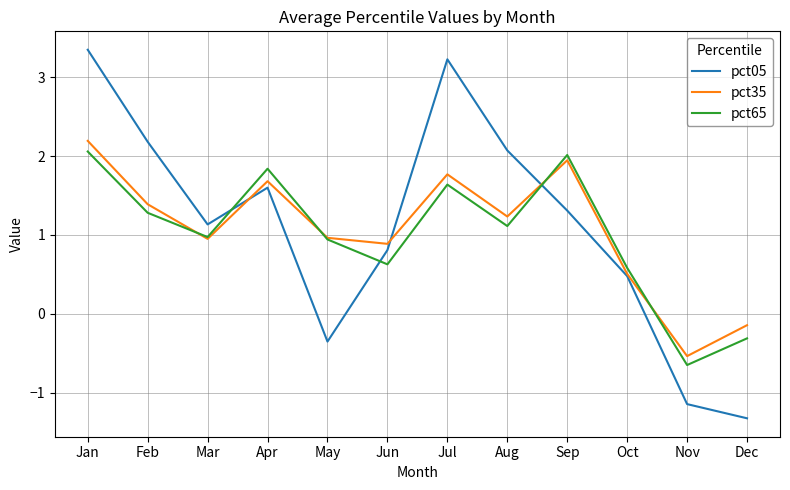

How many positive values does the pct65 series have?

10